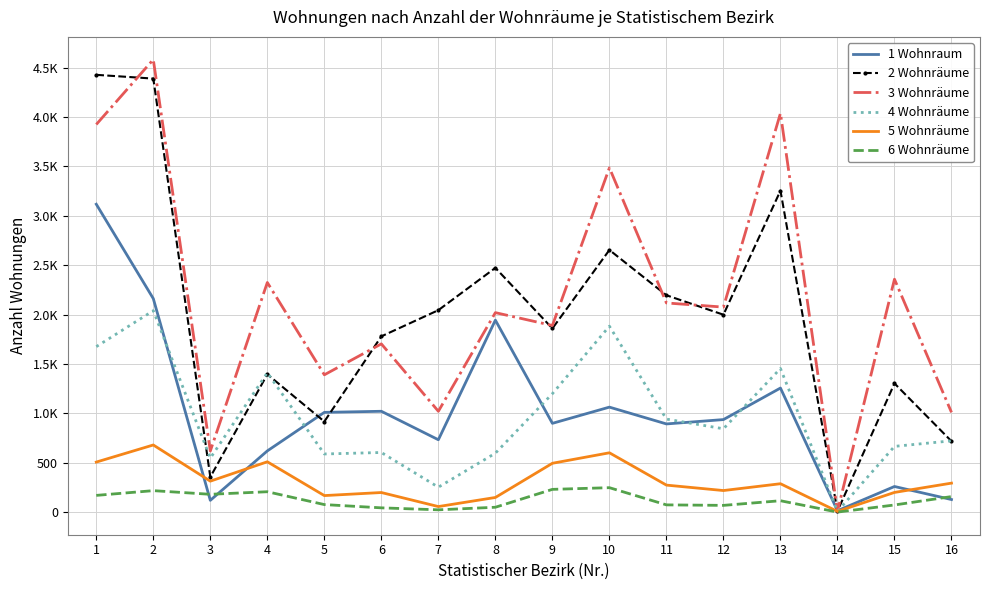

Count the number of data series in this chart.

6